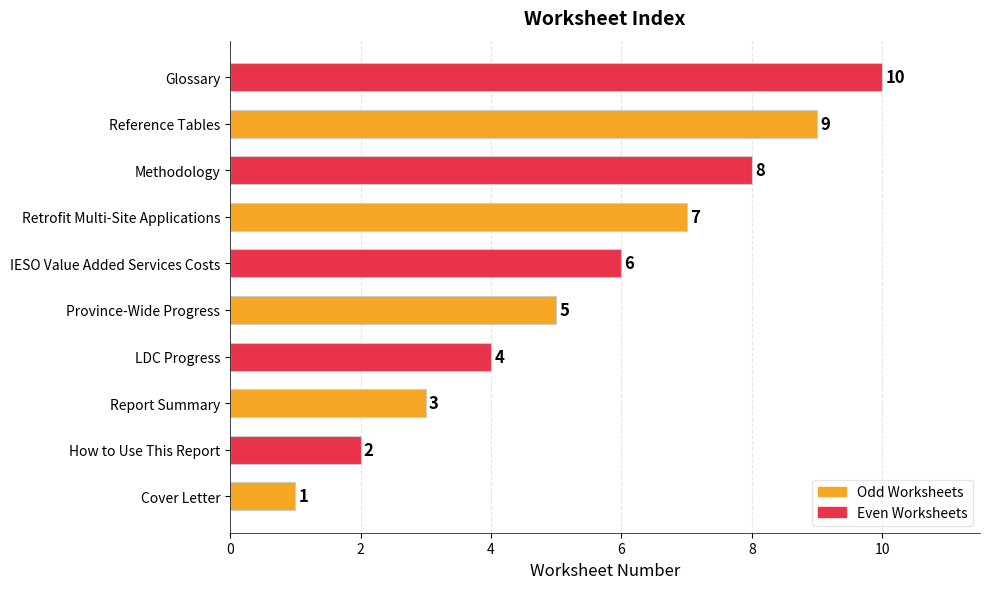

What is the sum of all values?

55